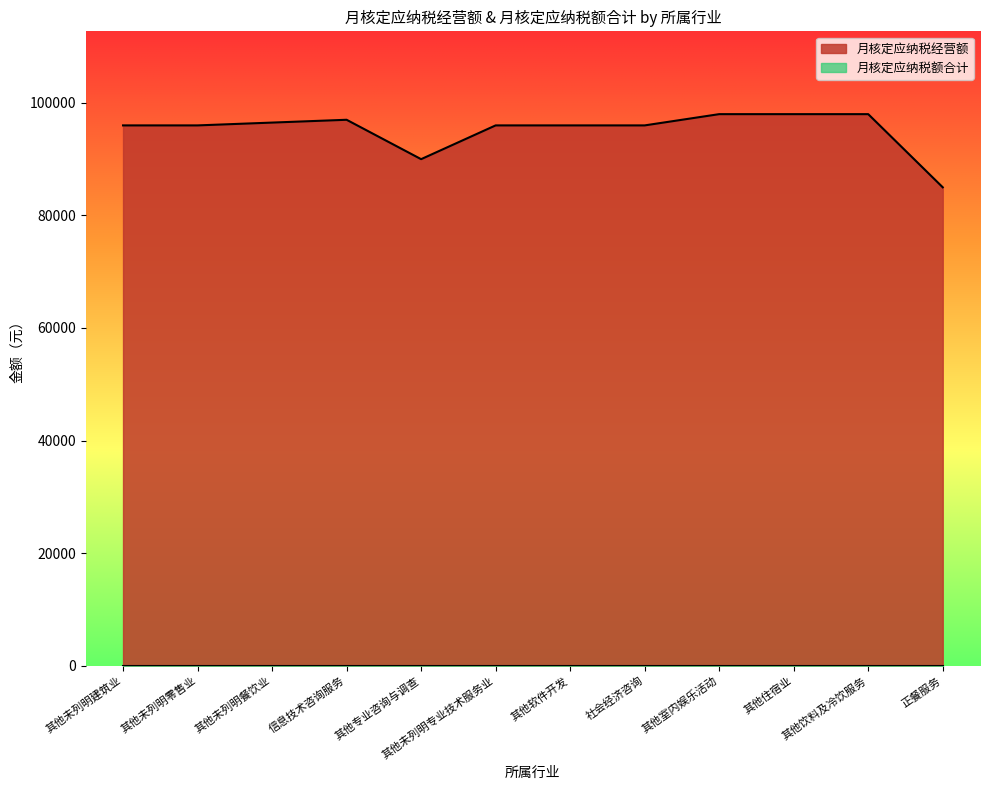

True or false: 月核定应纳税经营额 has a value of 151181 at 其他未列明零售业.

False